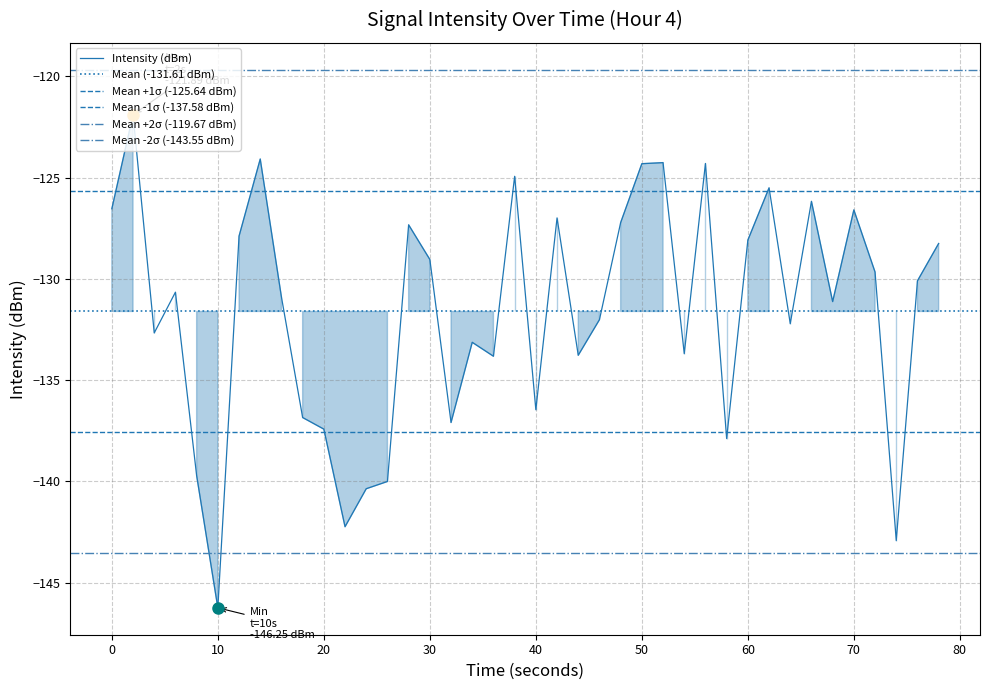

What is the difference between the second highest and minimum values?

22.2